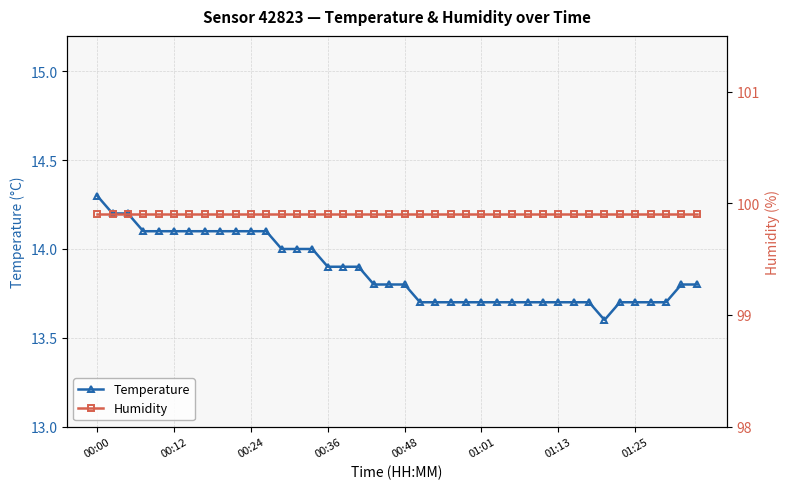

Is it true that Temperature equals 3.4 at 00:12?

False